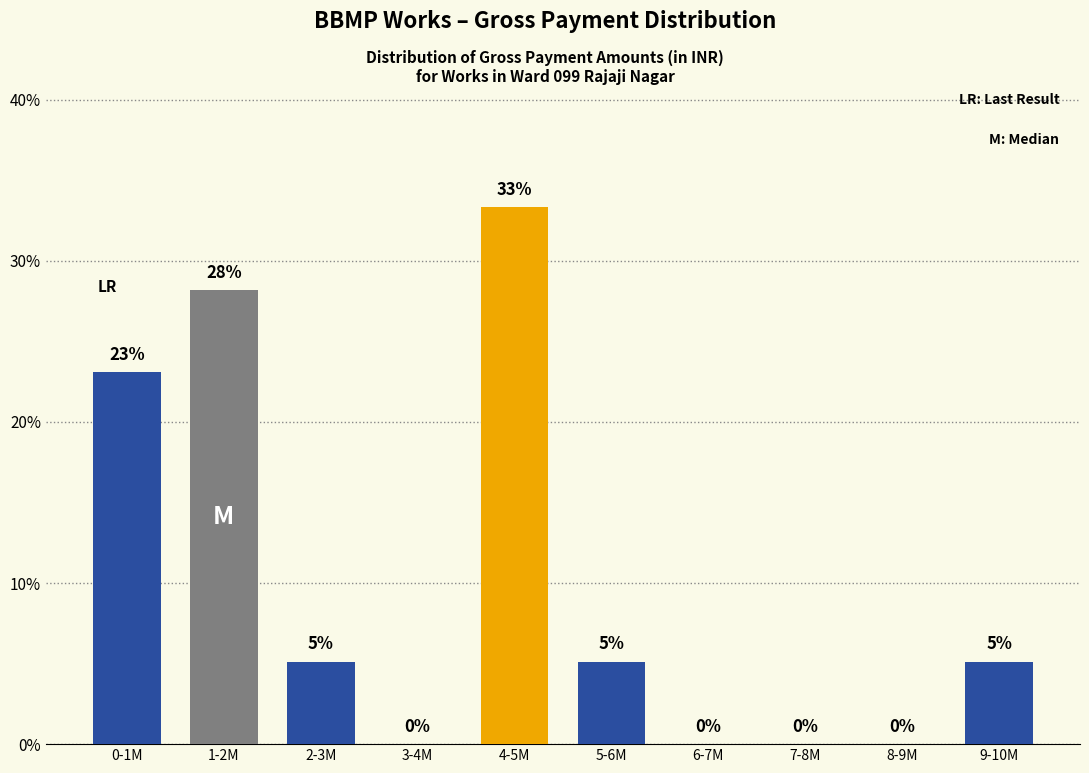

Where is the data nearest to the value 16?

0-1M